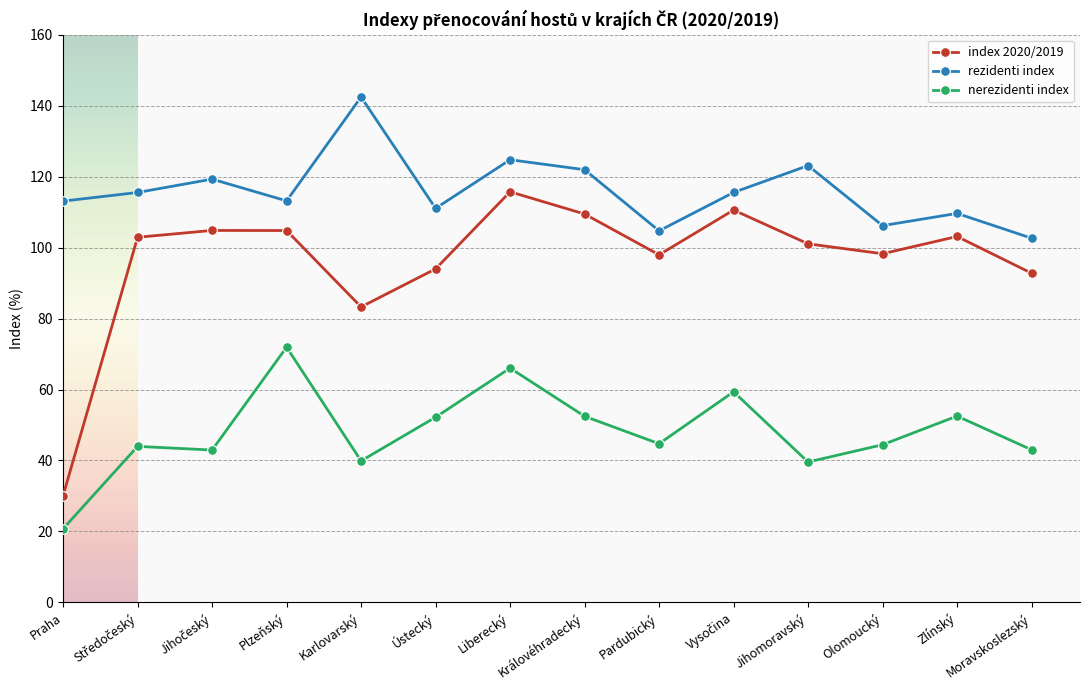

What is the total value across all series at Zlínský?

265.3